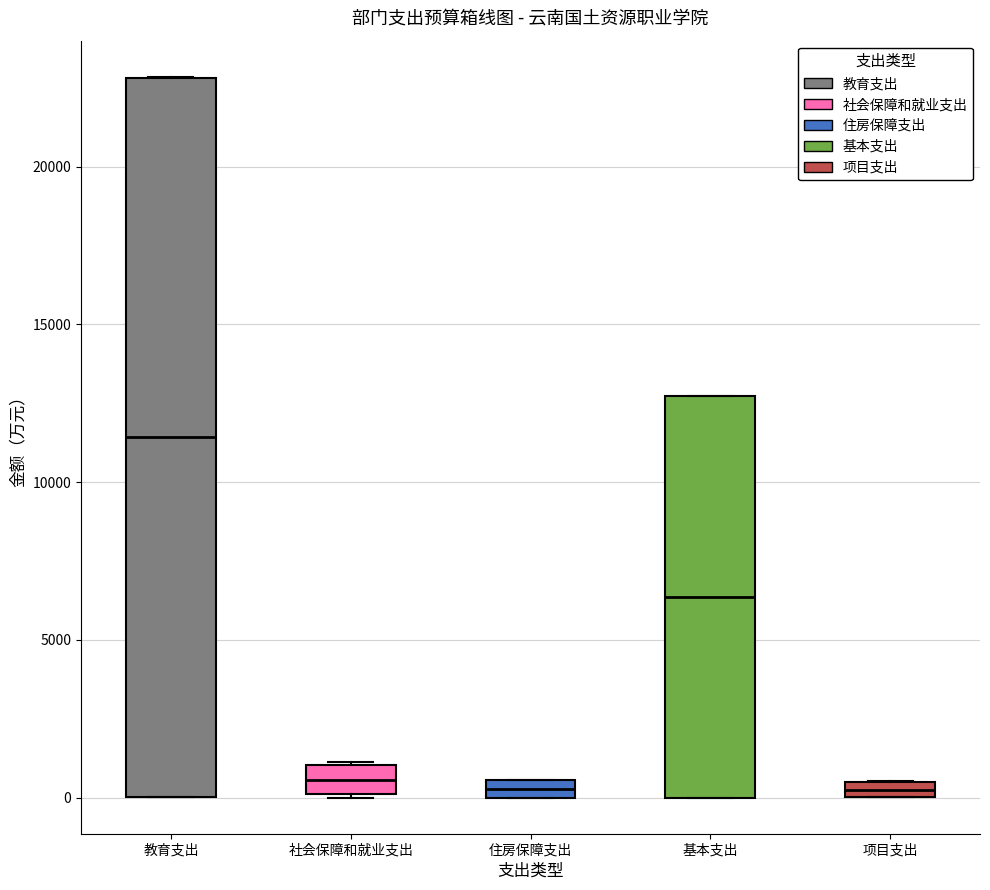

Where is the upper edge of the box for 社会保障和就业支出 on the y-axis? The values are not printed on the chart, so give them approximately, as read against the axis.

1000